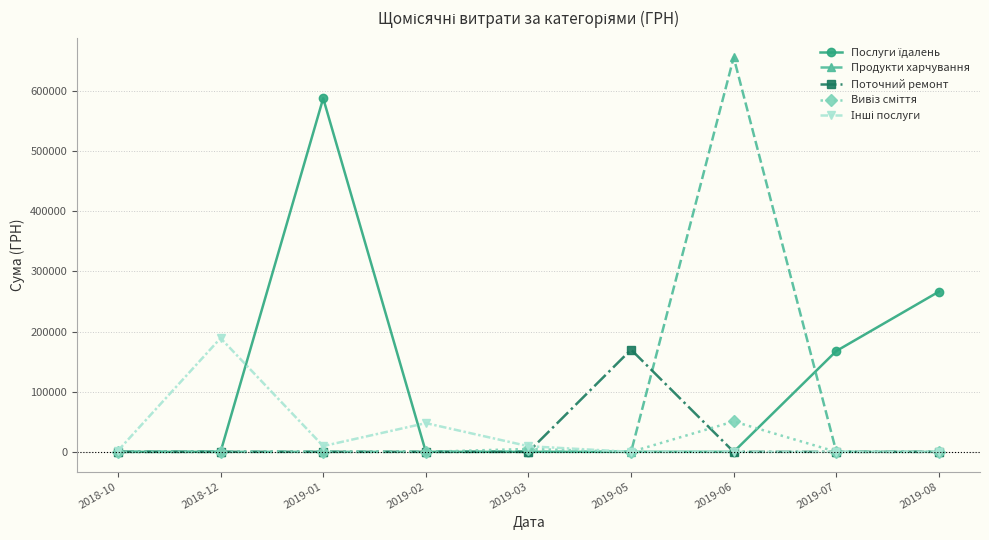

What is the label of the 9th point from the right?

2018-10